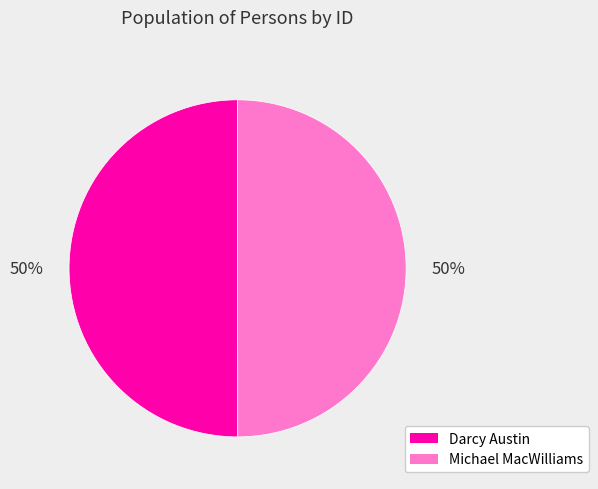

What is the ratio of the value at Michael MacWilliams to the value at Darcy Austin?

1.0